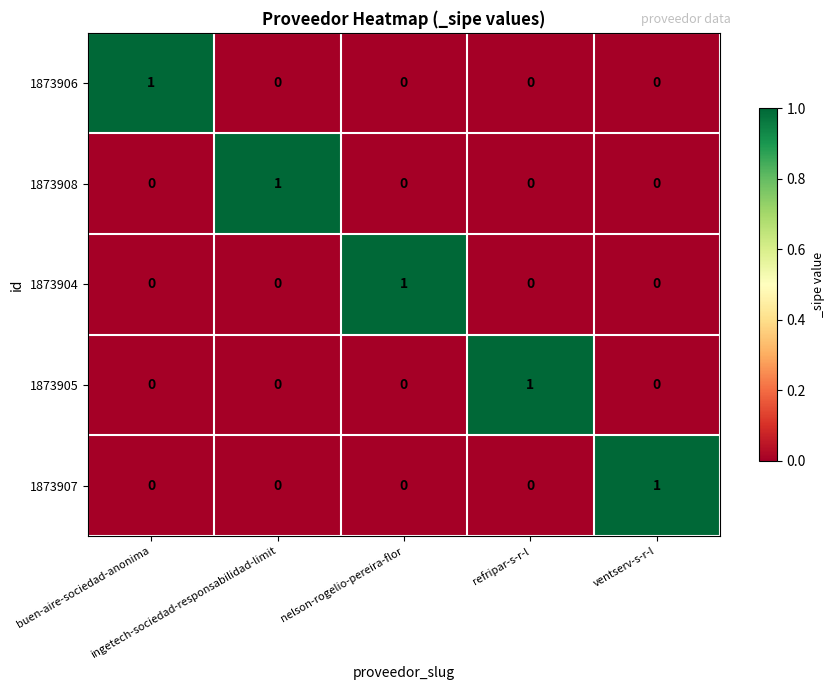

At how many categories does at least one series exceed 0?

5